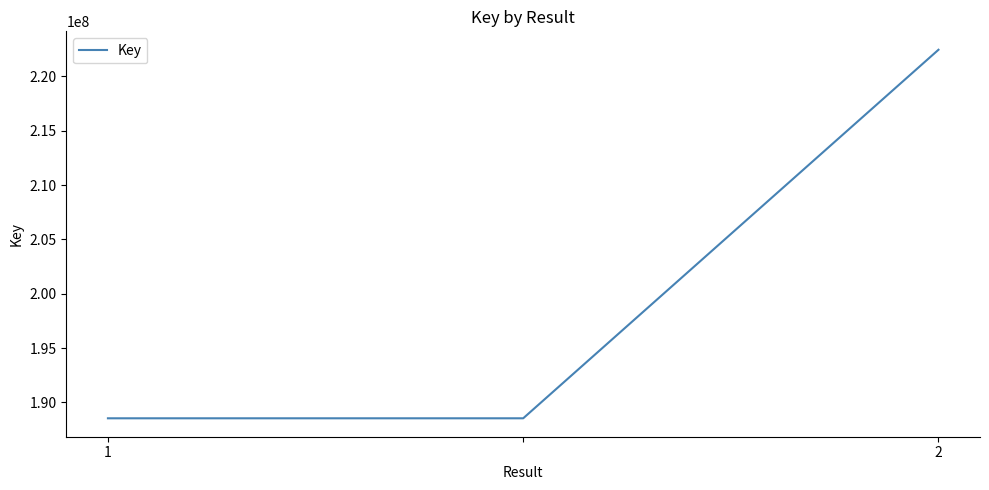

What is the sum of all values?

599539514